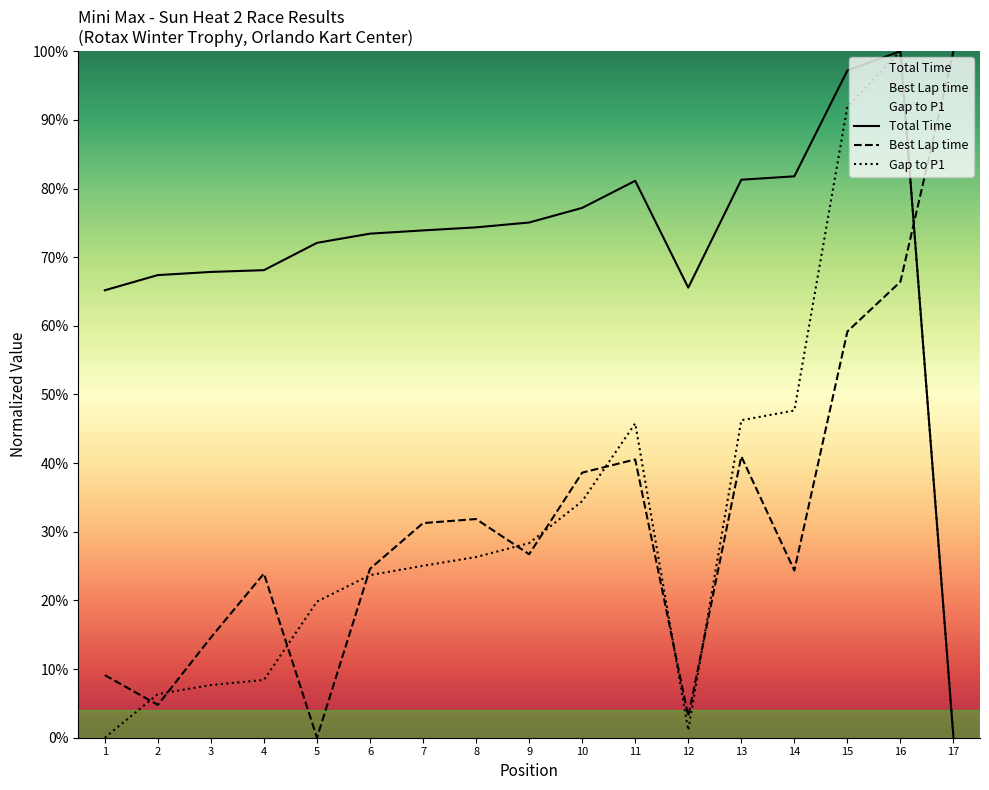

At which category does Best Lap time reach its first local peak?

4